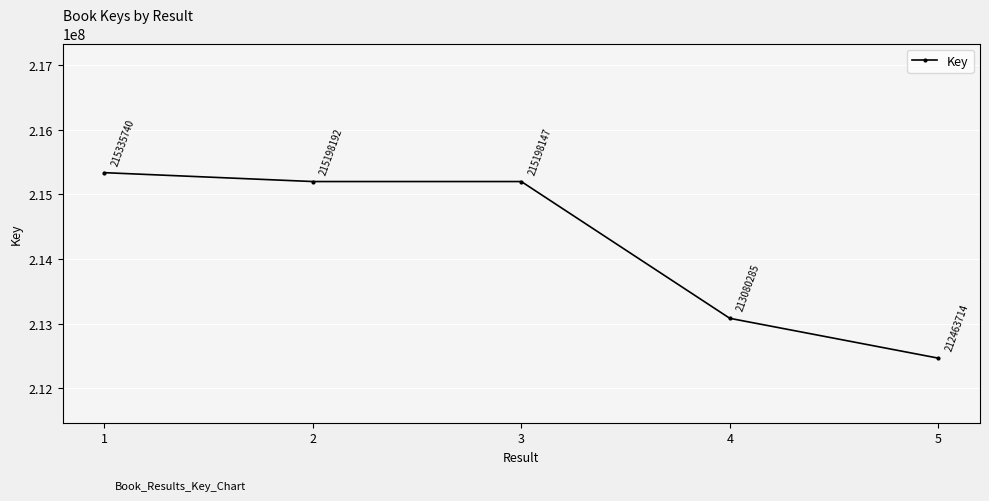

What is the change in value from 2 to 4?

-2117907